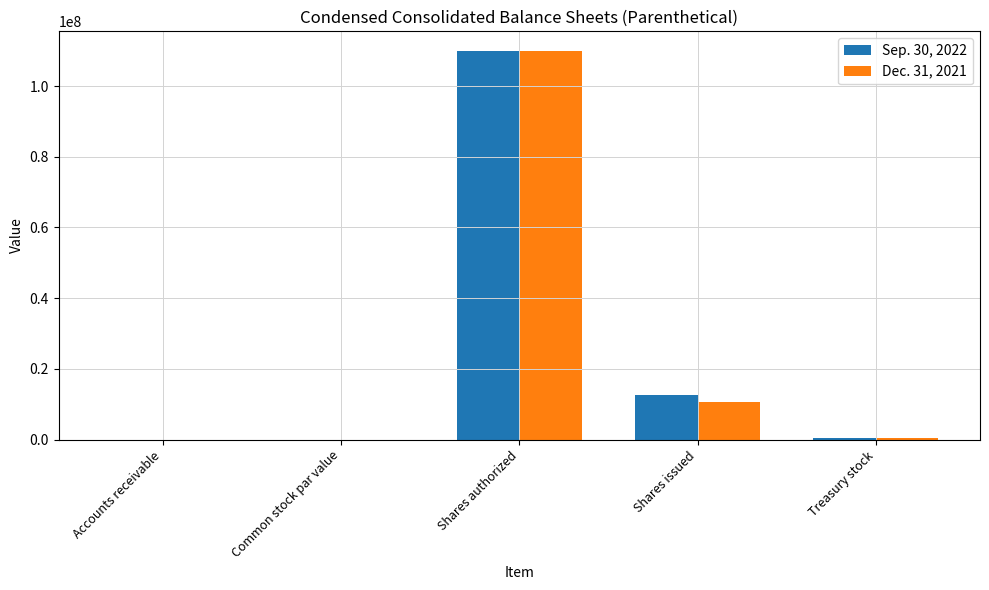

What is the sum of all Sep. 30, 2022 values?

123000005.8